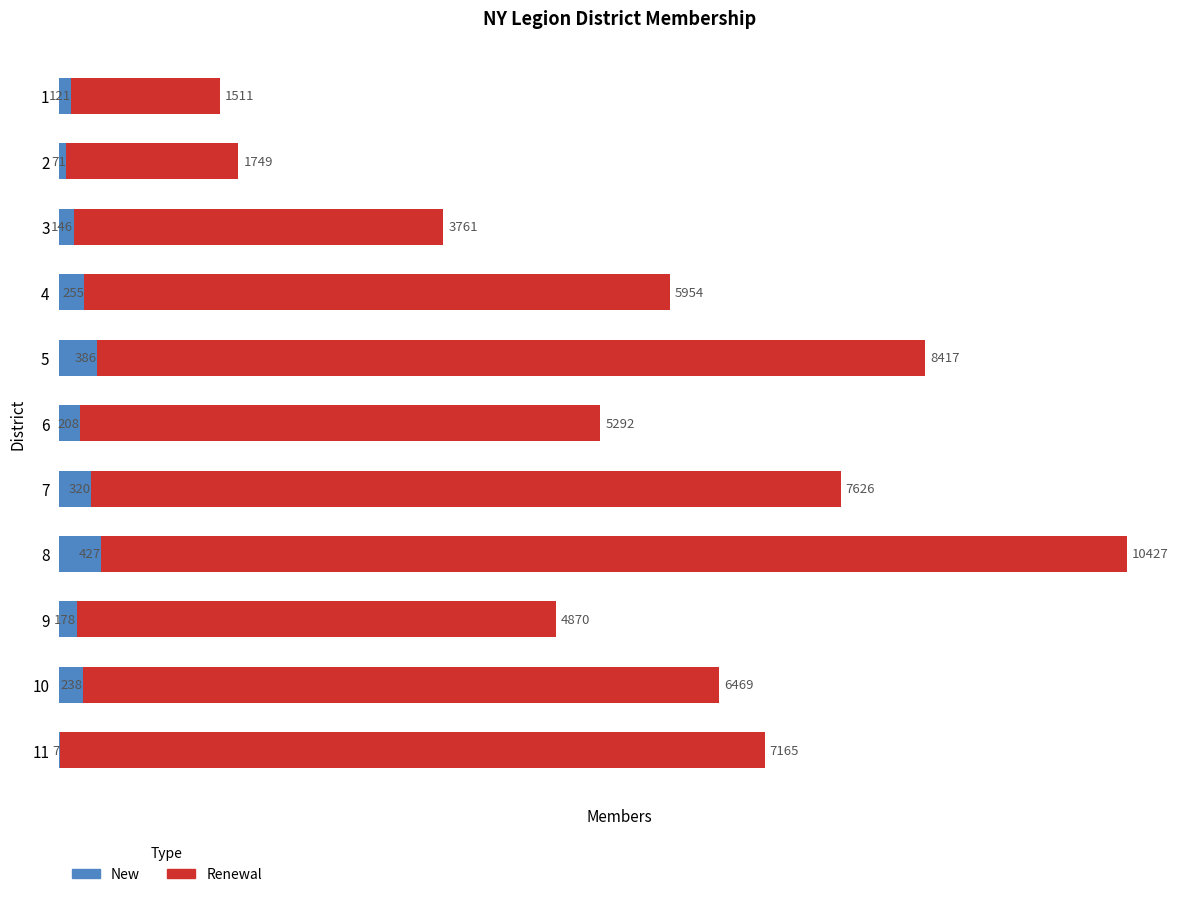

How many data points does each series have?

11